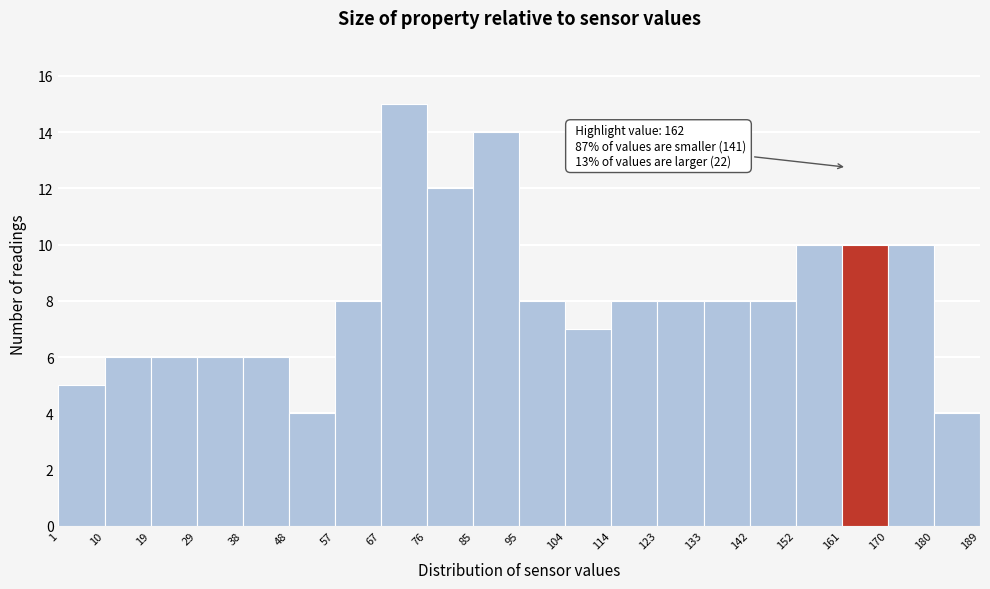

Over which range of the x-axis is the bar tallest?

67 to 76